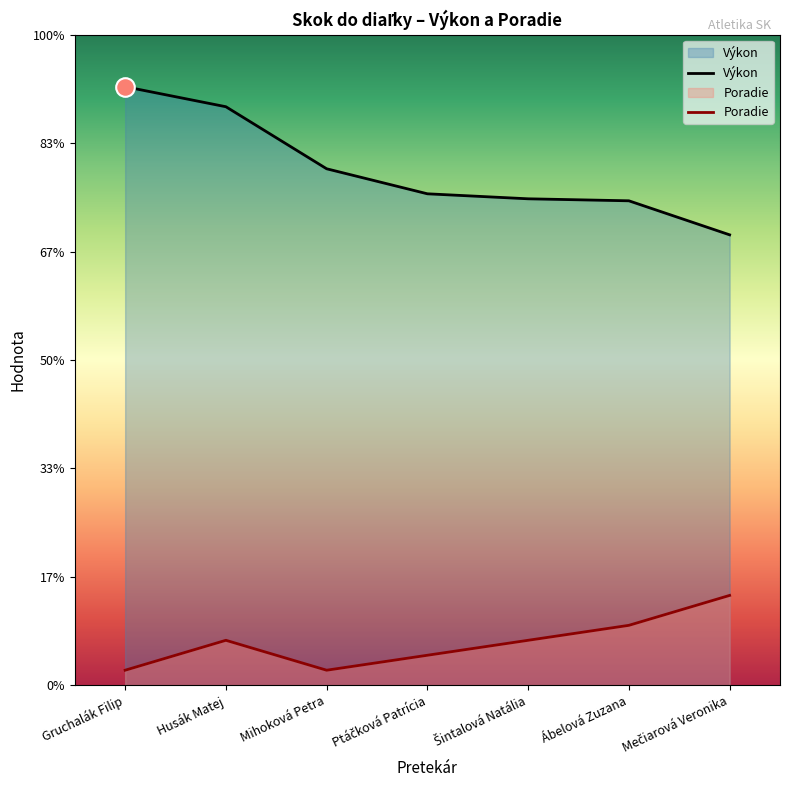

Which series reaches the maximum Y coordinate?

Výkon